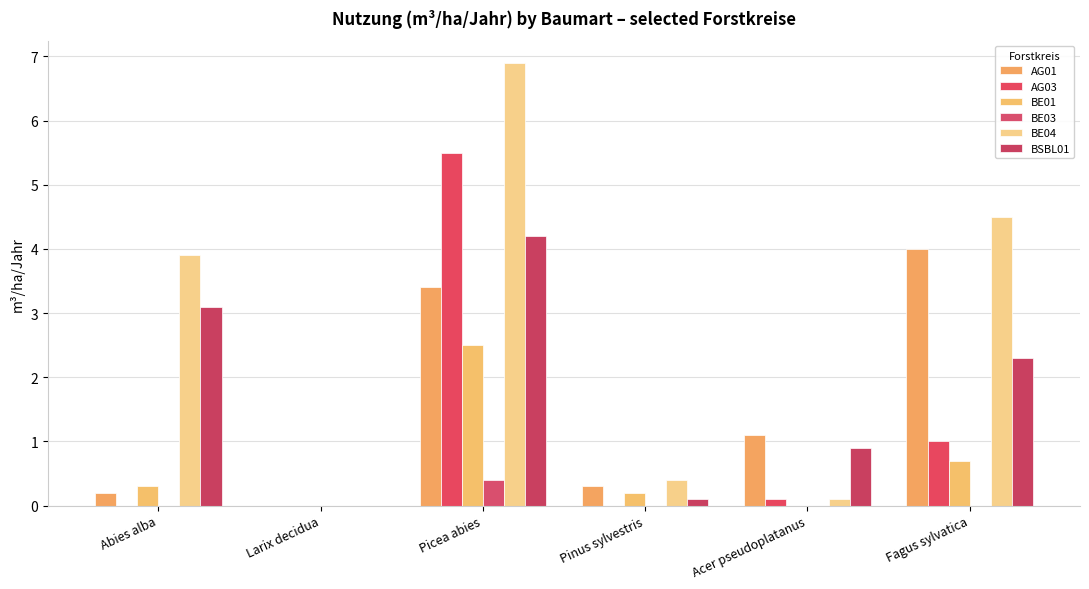

What is the maximum value shown in the chart?

6.9